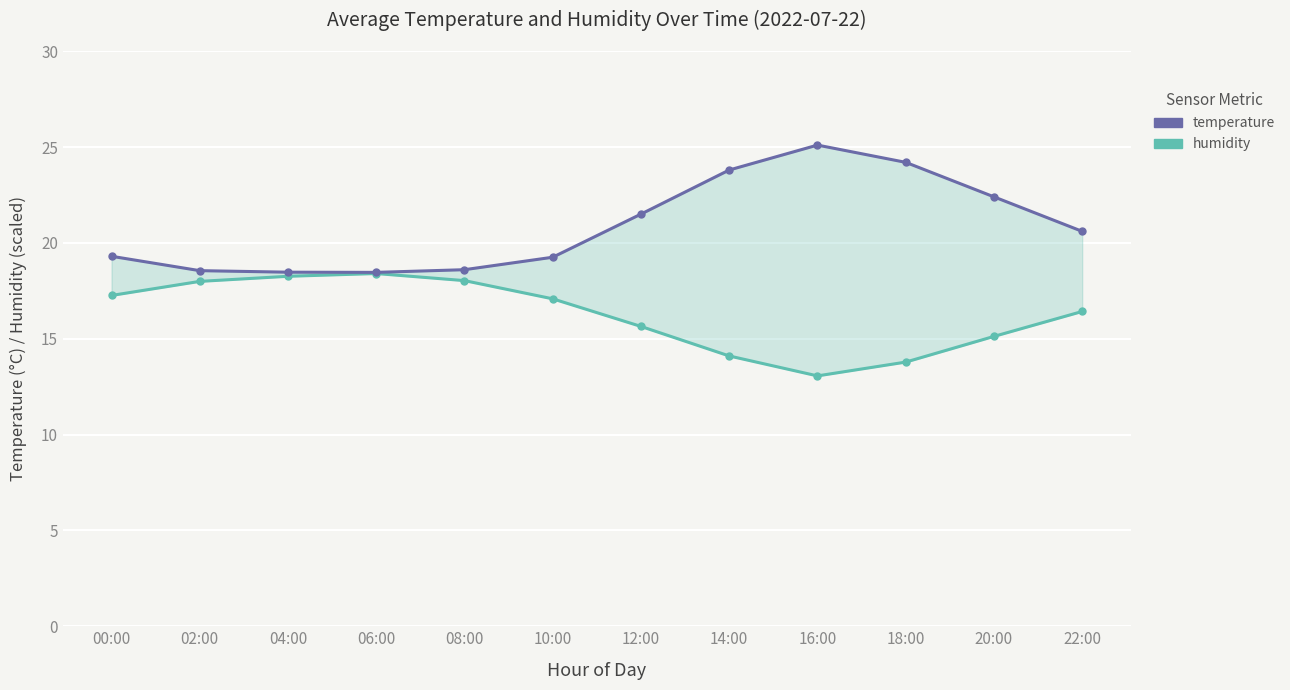

Which series has the widest spread of values?

temperature